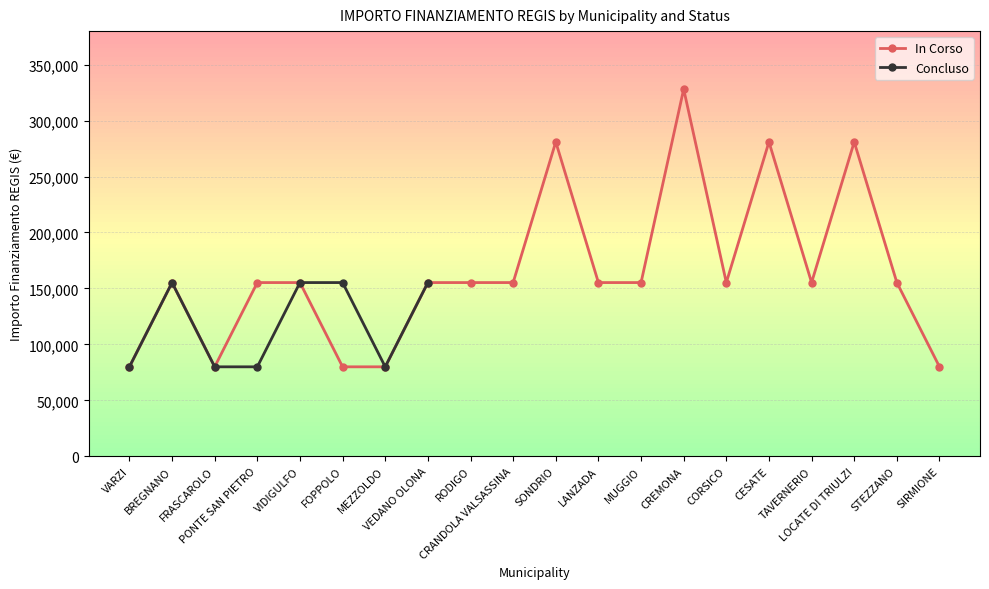

What are all the series names shown in the legend?

In Corso, Concluso